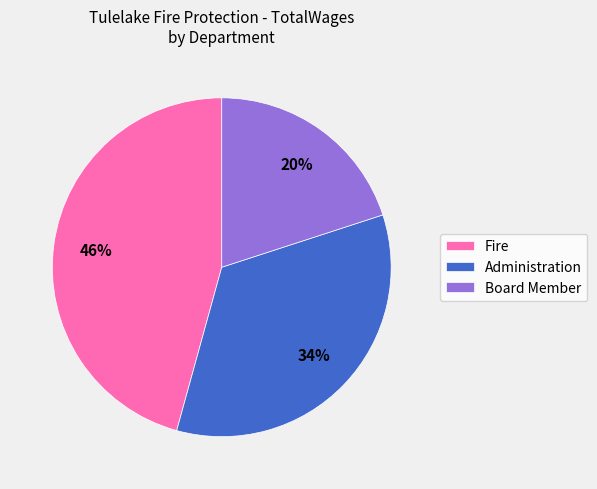

Is Board Member the majority of the pie?

No